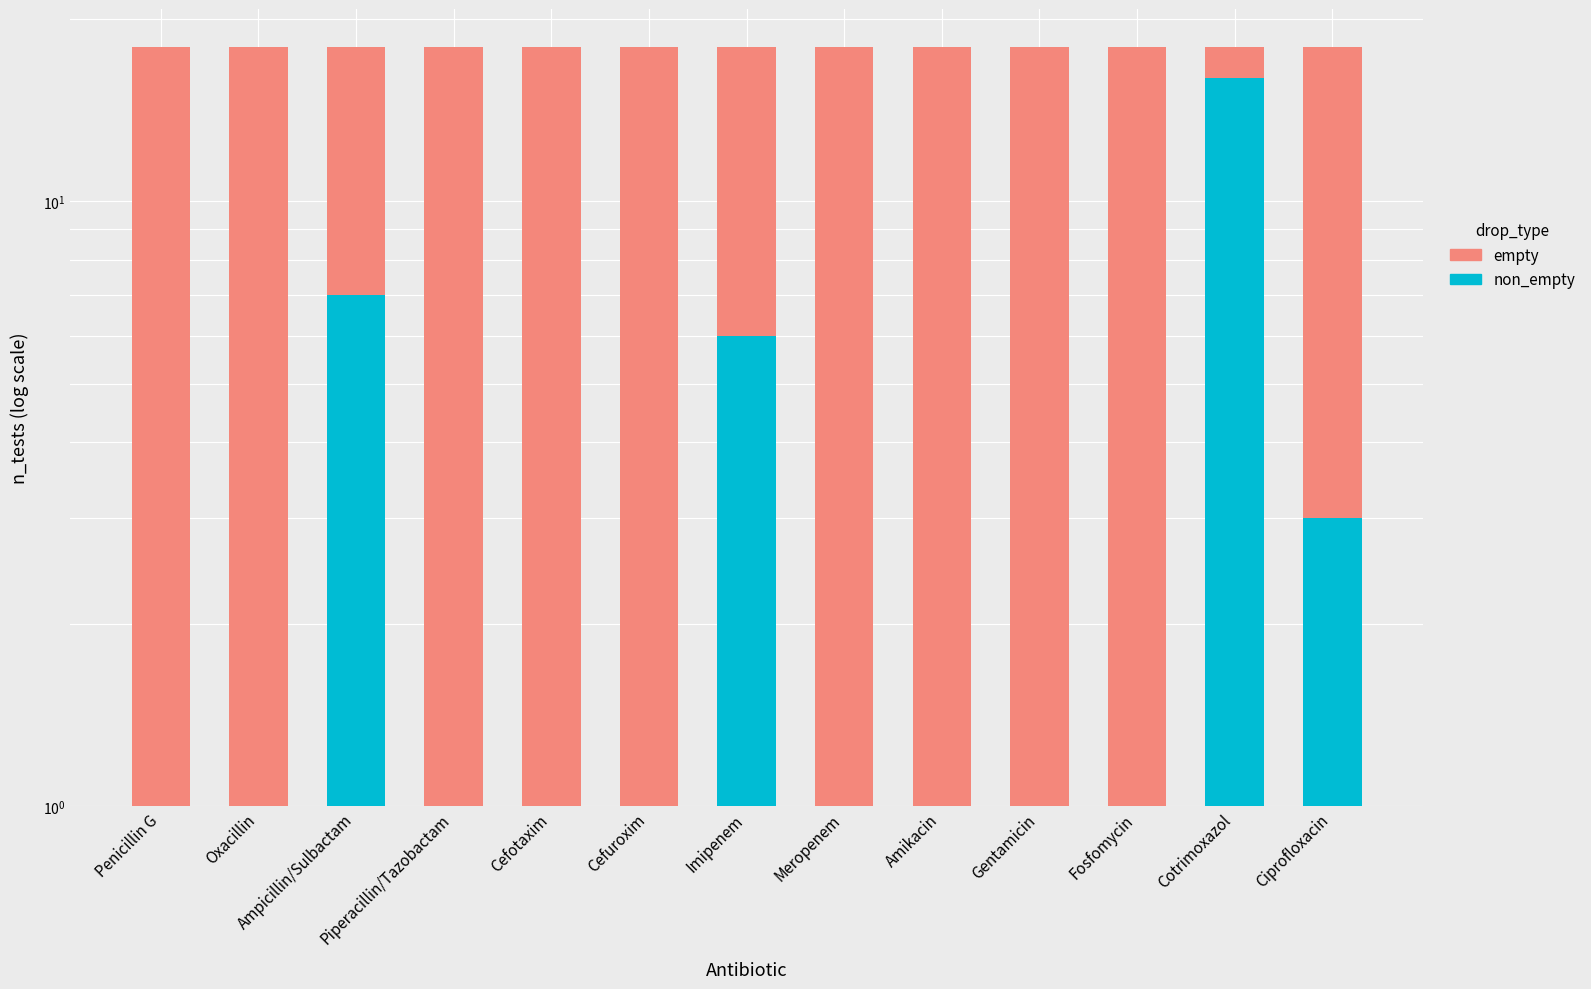

Is the value of empty at Cotrimoxazol greater than the value of non_empty at Cefotaxim?

Yes